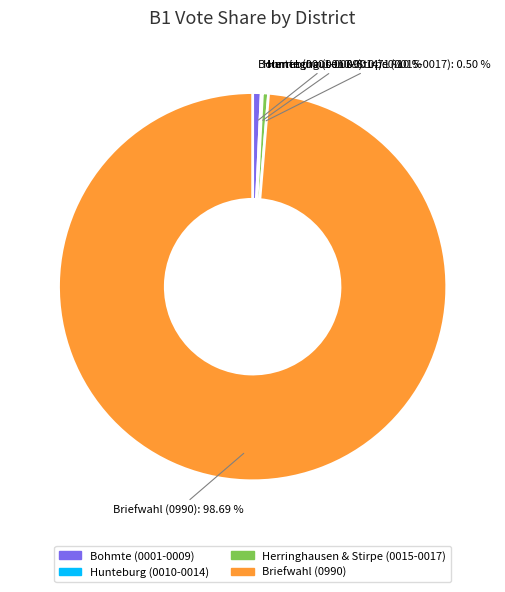

Does any single category account for the majority?

Yes